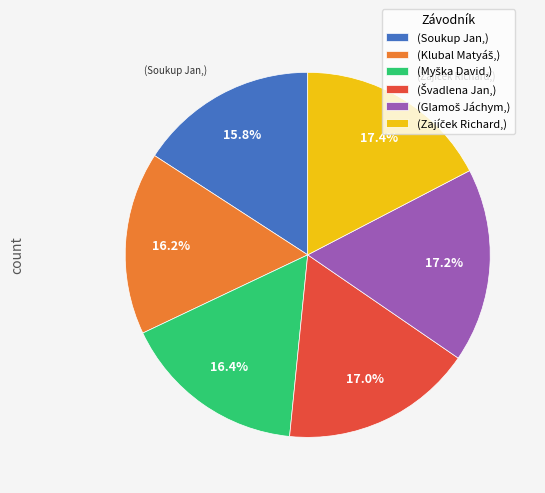

Is there a majority slice in this chart?

No